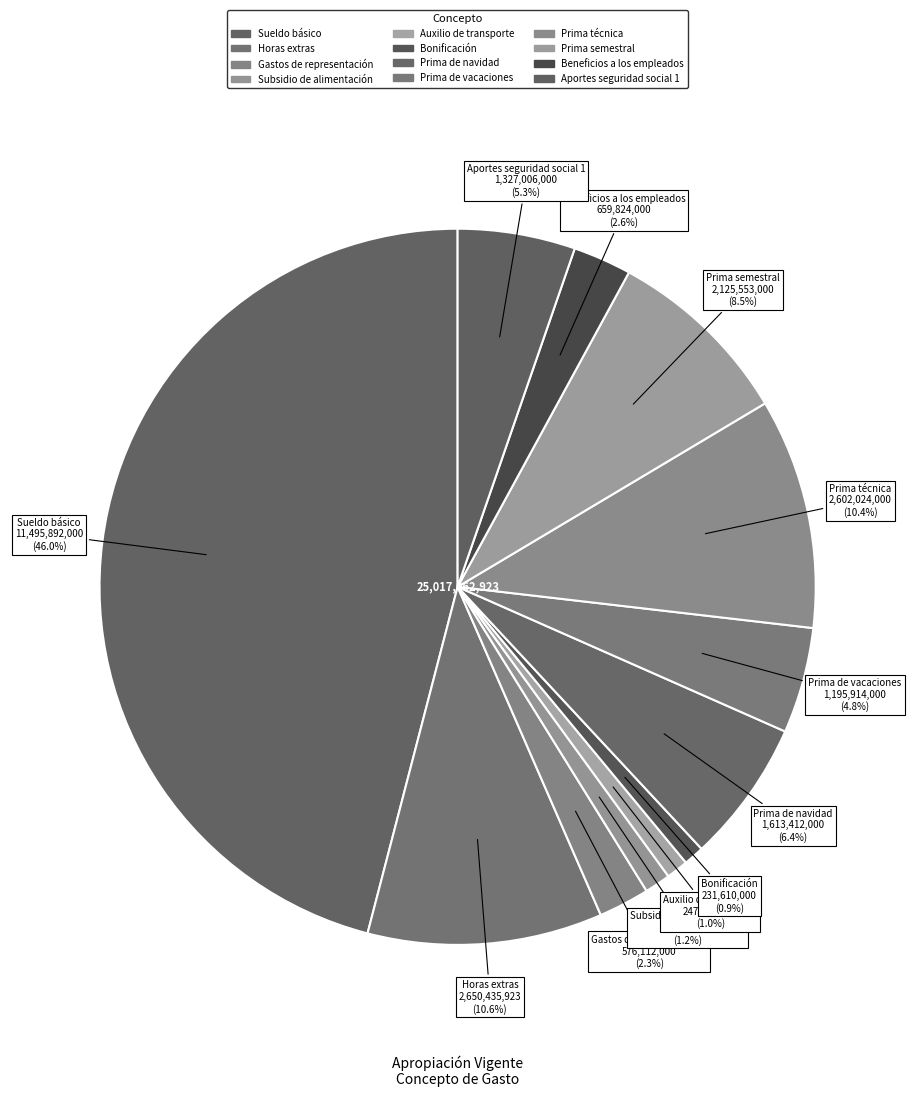

Which category has the smallest portion of the pie?

Bonificación